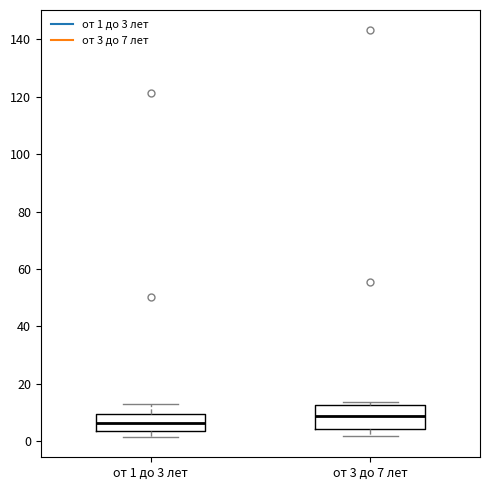

Where does the upper whisker of the box for от 1 до 3 лет end on the y-axis? The values are not printed on the chart, so give them approximately, as read against the axis.

14